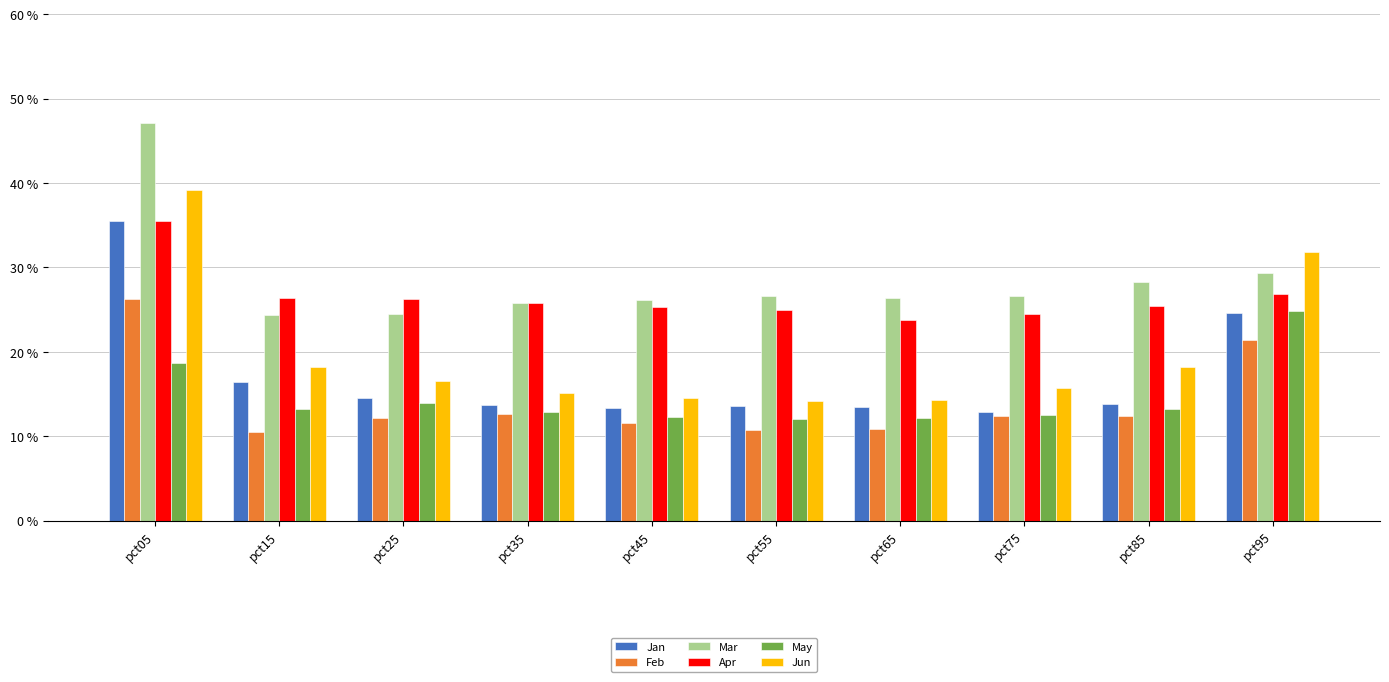

What is the approximate value of Feb at pct55?

0.1